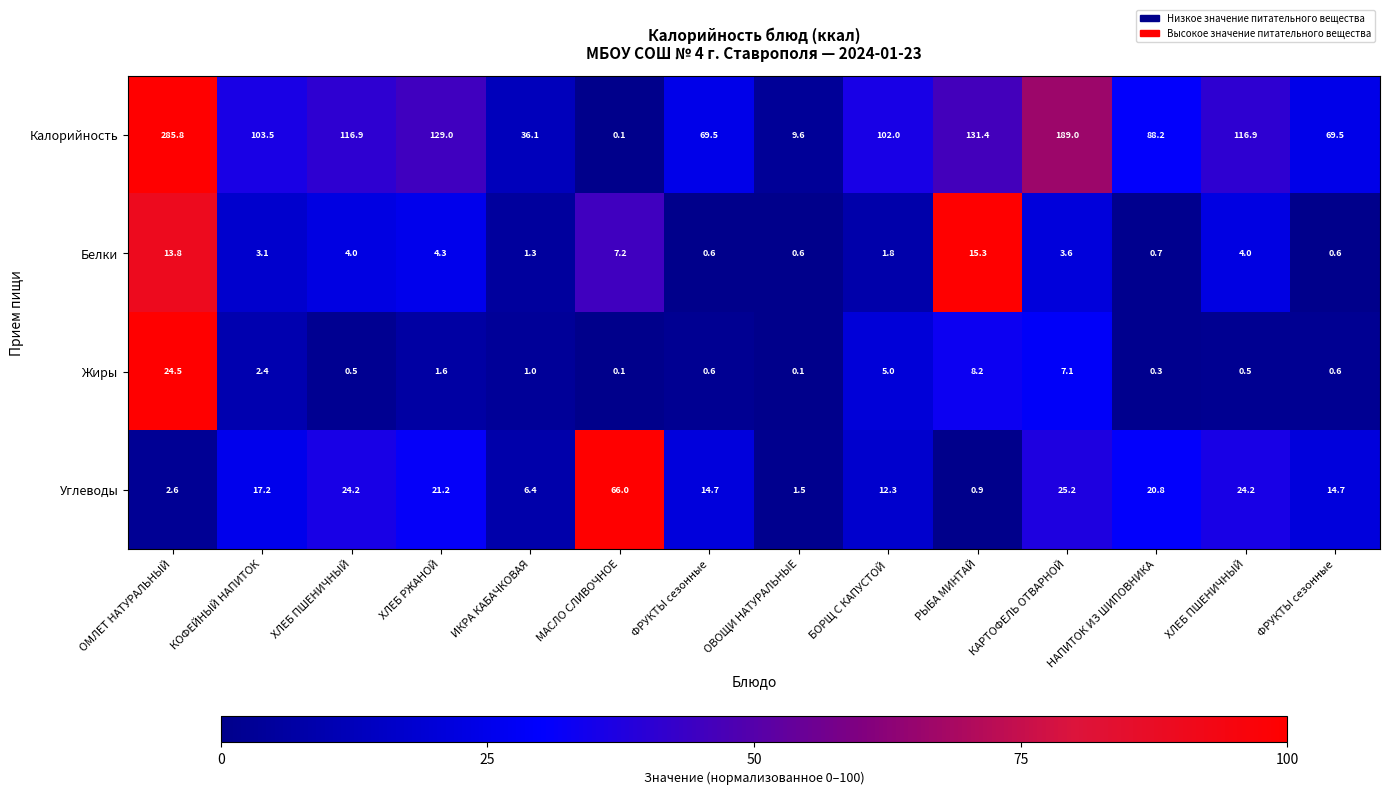

How many values in the Белки series exceed 3?

8